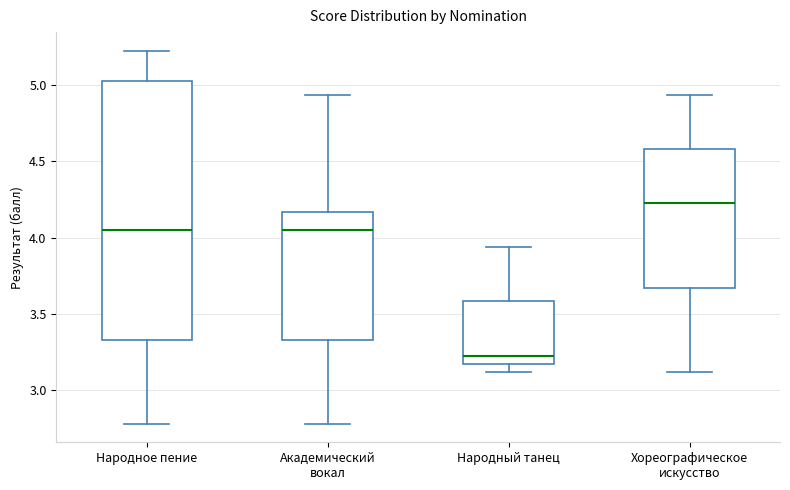

Where does the median line of the box for Народный танец sit on the y-axis? The values are not printed on the chart, so give them approximately, as read against the axis.

3.25